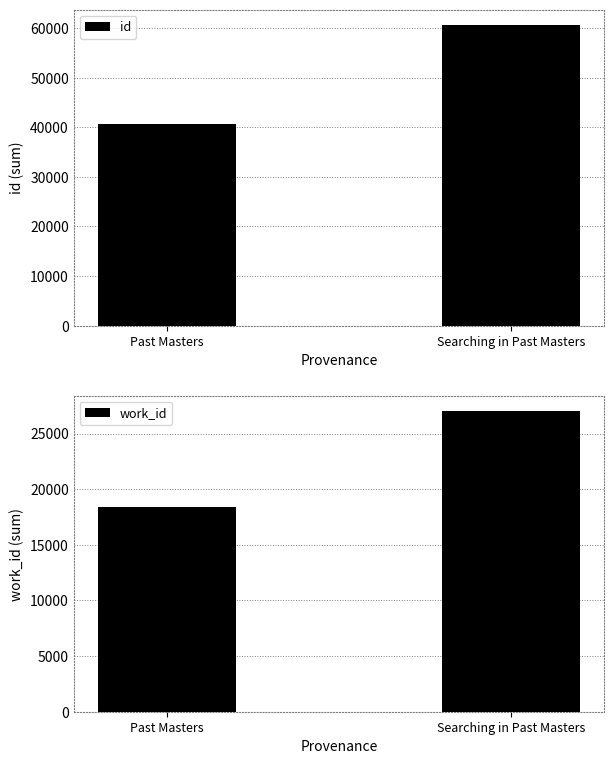

Count the number of data series in this chart.

2